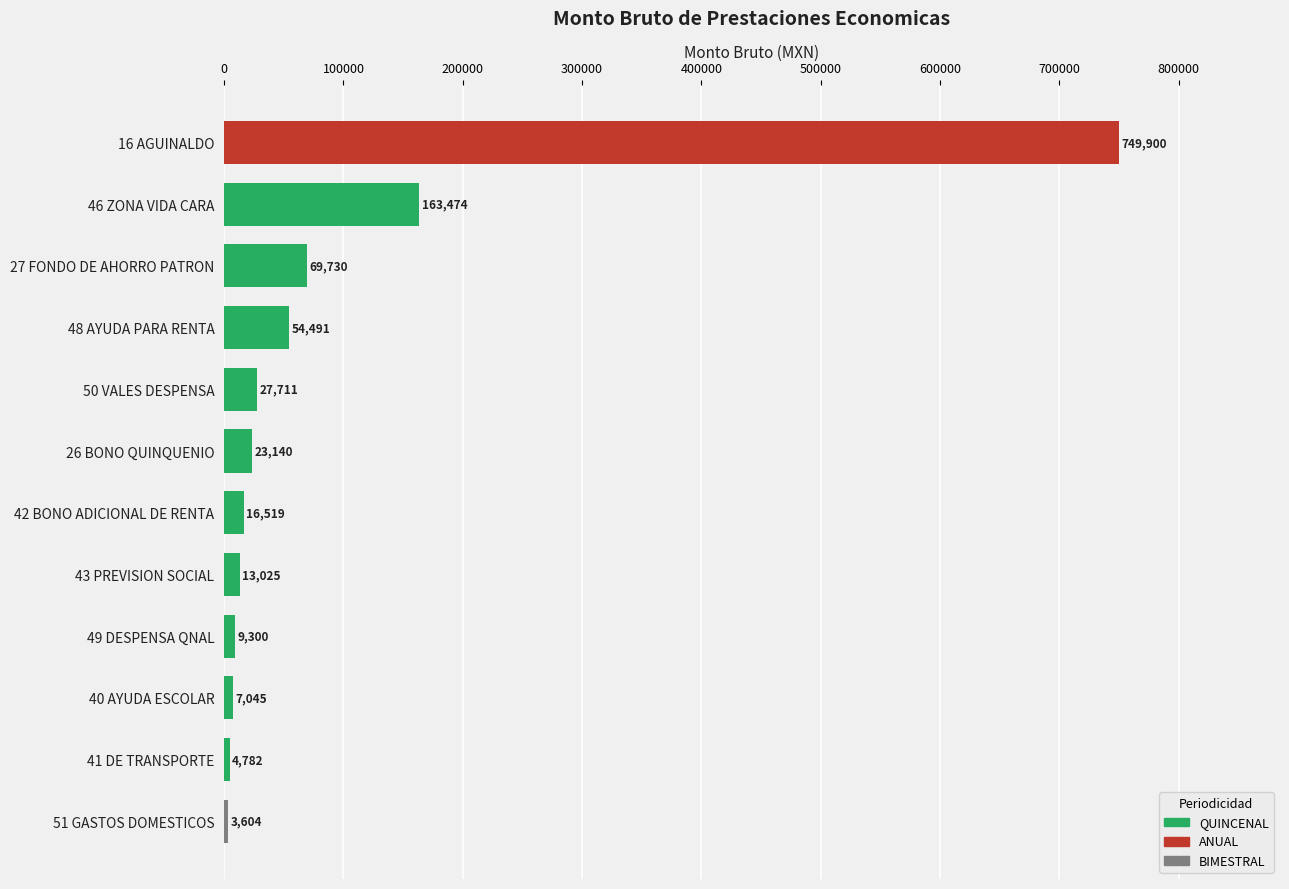

How many distinct data groups are displayed?

1